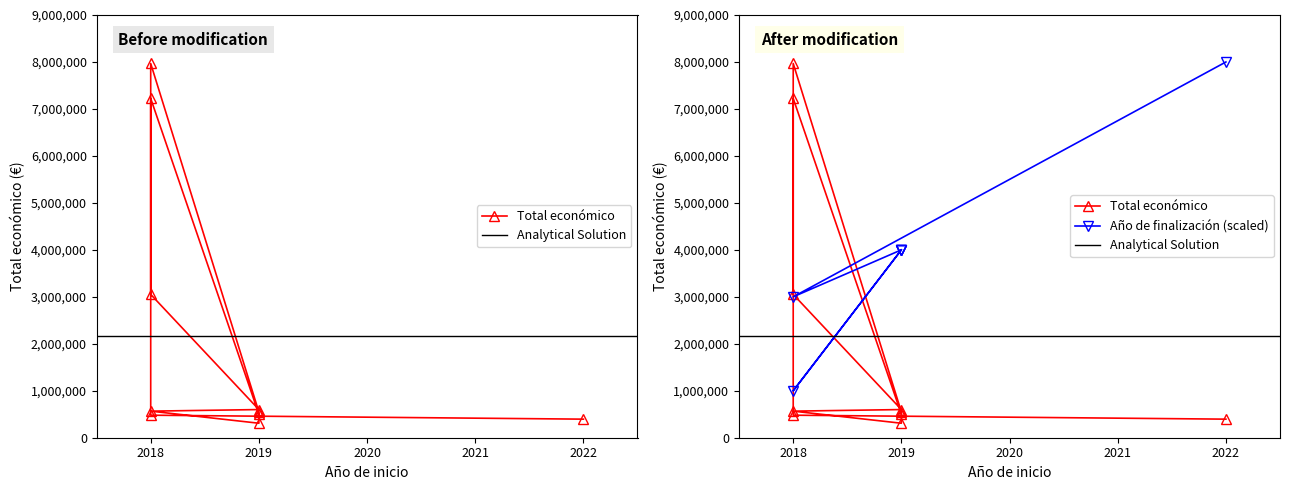

Reading right to left, transcribe all the data shown in this chart.

499930	7222818	3051573	599605	565835	308500	547512	7967413	479500	395340